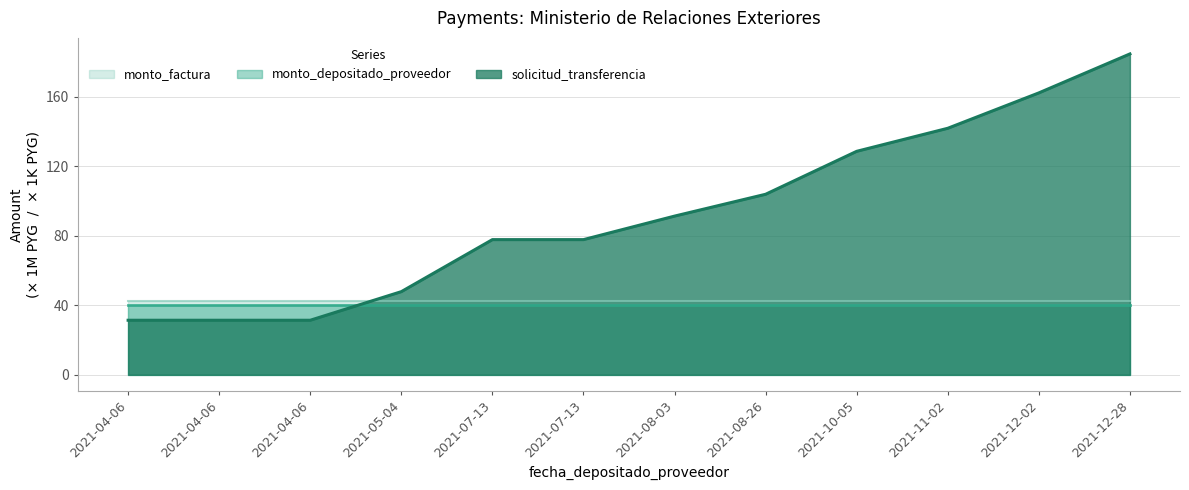

True or false: solicitud_transferencia has more than 2 interior local peaks.

False